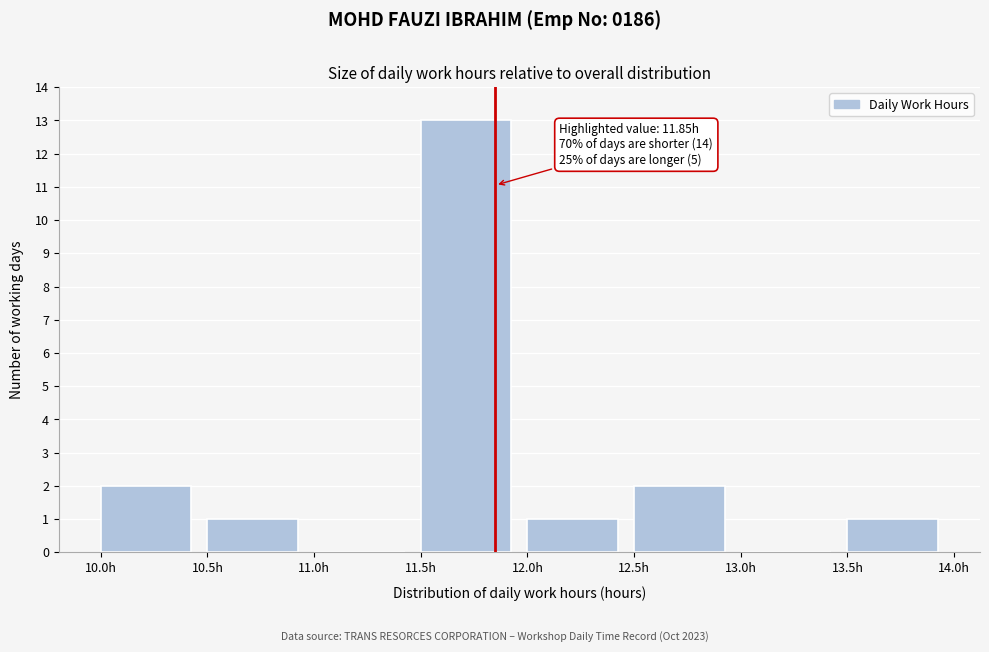

Over which range of the x-axis is the bar tallest?

11.5 to 12.0